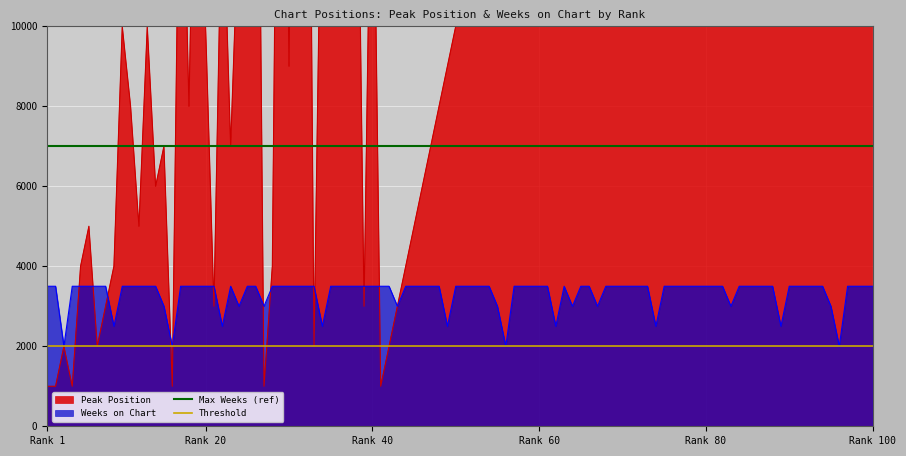

What is the minimum value for Weeks on Chart?

2000